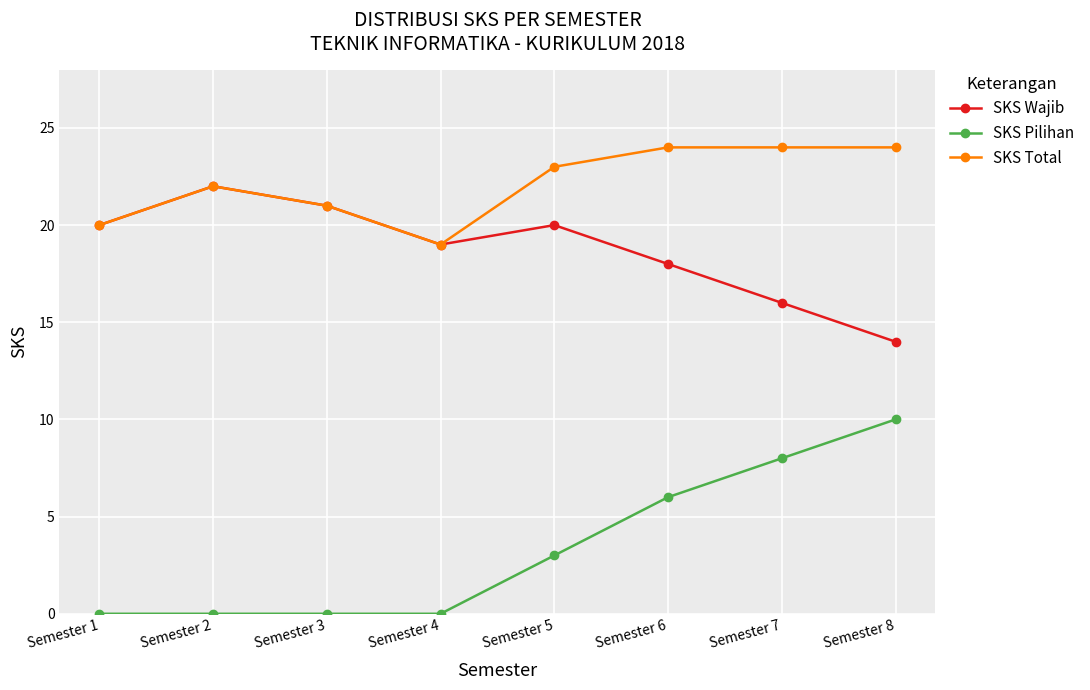

Where is SKS Pilihan nearest to the value 5?

Semester 6